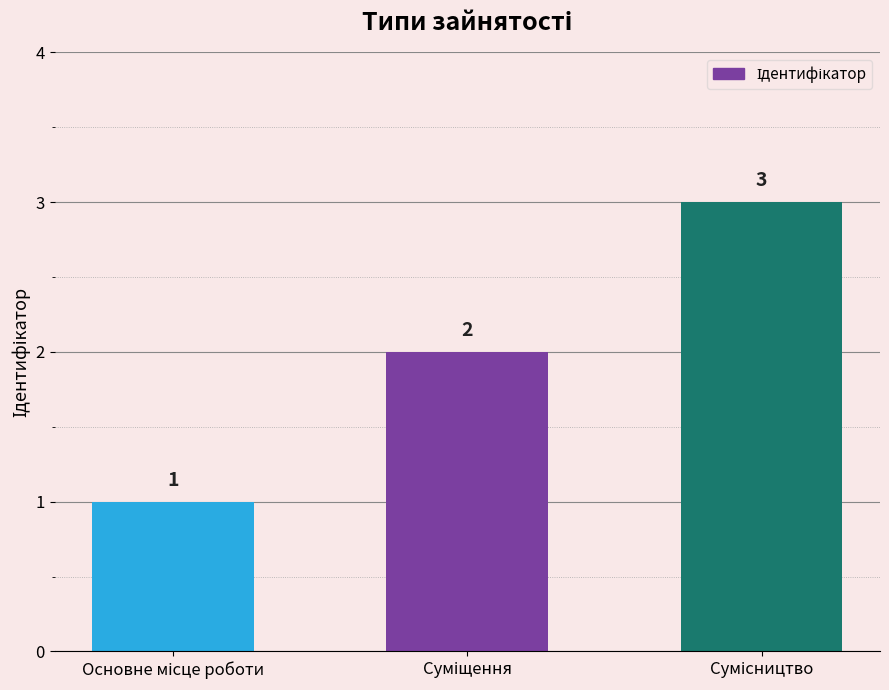

What is the sum of all values?

6